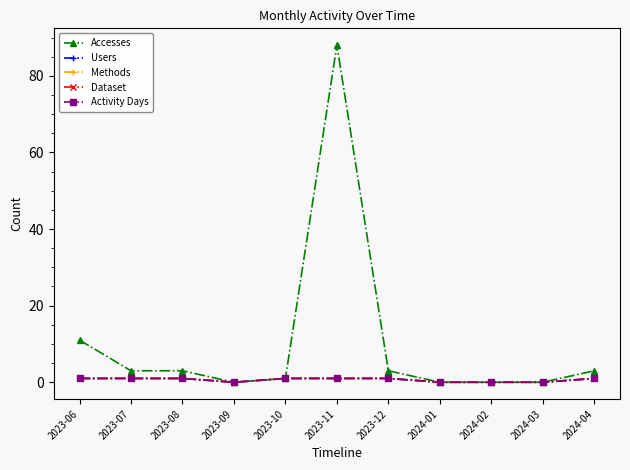

How many interior local valleys does the Activity Days series have?

1